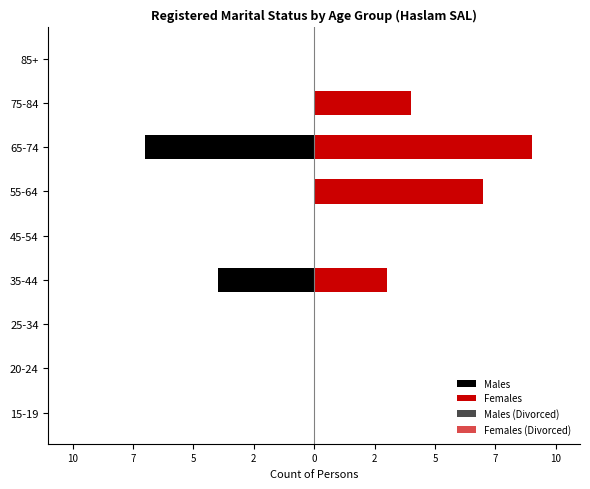

What is the maximum value for Females?

9